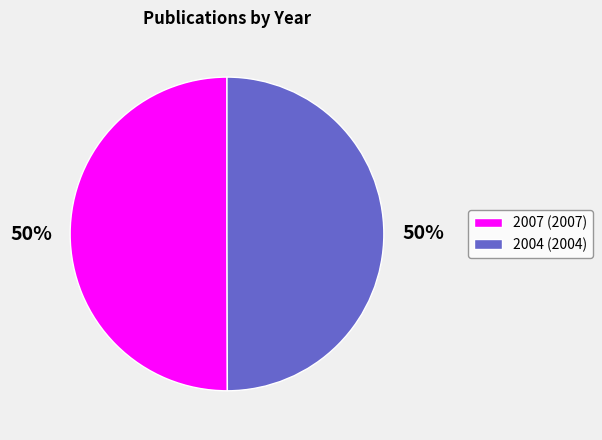

Count the number of slices in the pie.

2